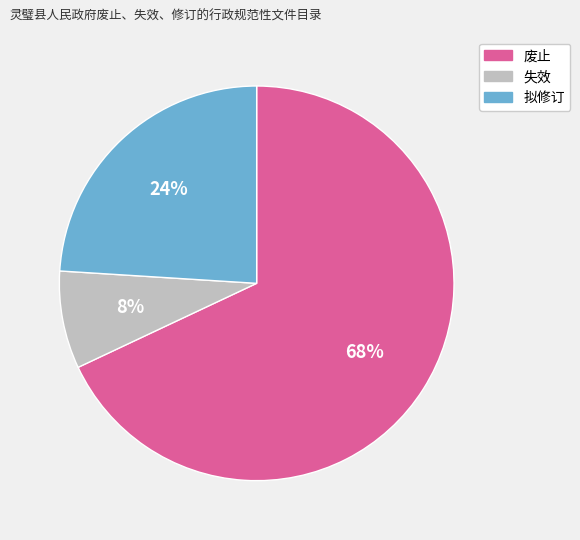

Approximately how many times larger is the value at 废止 compared to 失效?

8.5